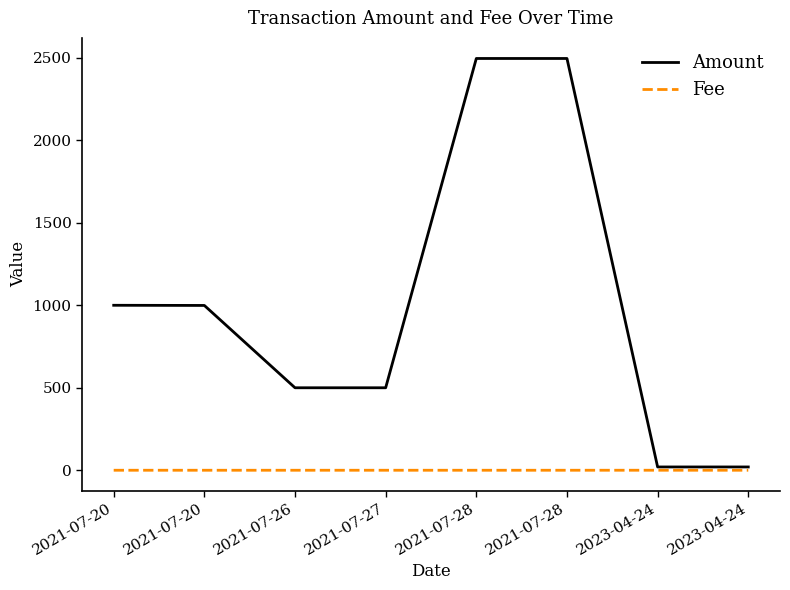

Reading right to left, extract all data points from this chart.

Amount: 2023-04-24=20.0	2023-04-24=20.0	2021-07-28=2496.0	2021-07-28=2496.0	2021-07-27=500.0	2021-07-26=500.0	2021-07-20=999.0	2021-07-20=1000.0
Fee: 2023-04-24=0.0	2023-04-24=0.1	2021-07-28=0.0	2021-07-28=0.0	2021-07-27=0.0	2021-07-26=0.0	2021-07-20=0.0	2021-07-20=0.0